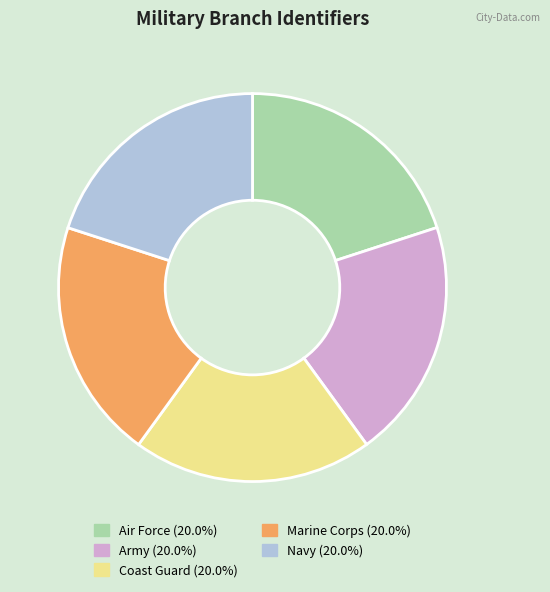

Approximately how many times larger is the value at Army (20.0%) compared to Marine Corps (20.0%)?

1.0